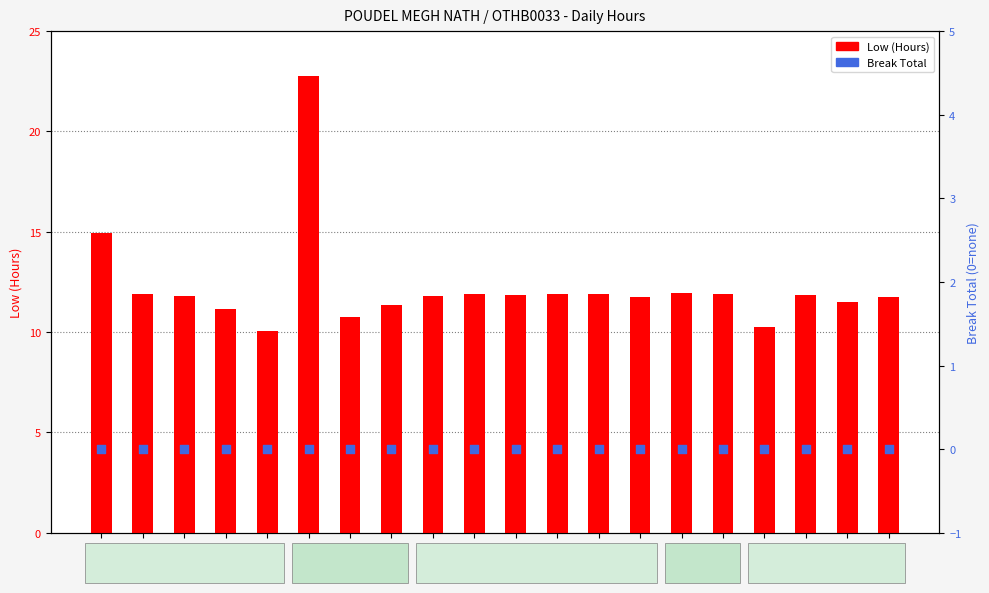

What are all the series names shown in the legend?

Low (Hours), Break Total